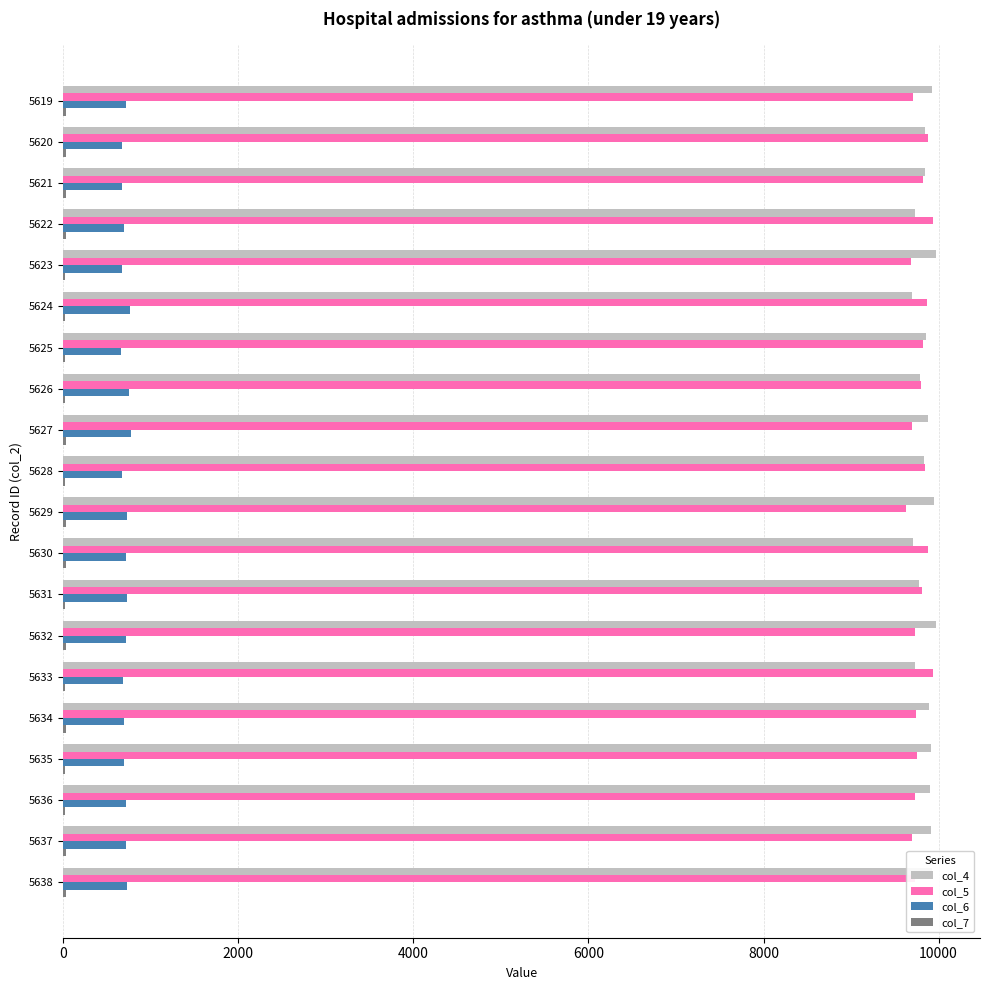

Is it true that col_6 equals 772 at 5627?

True